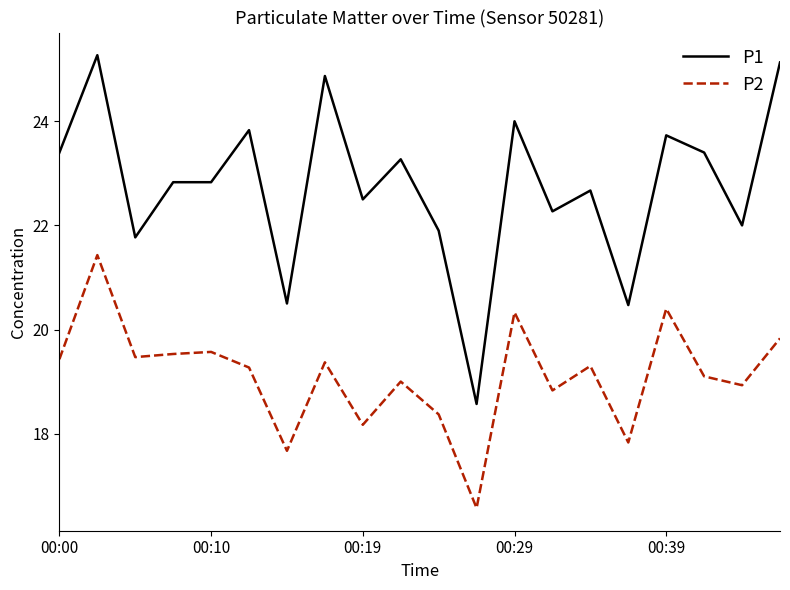

Which series has the largest range (max minus min)?

P1